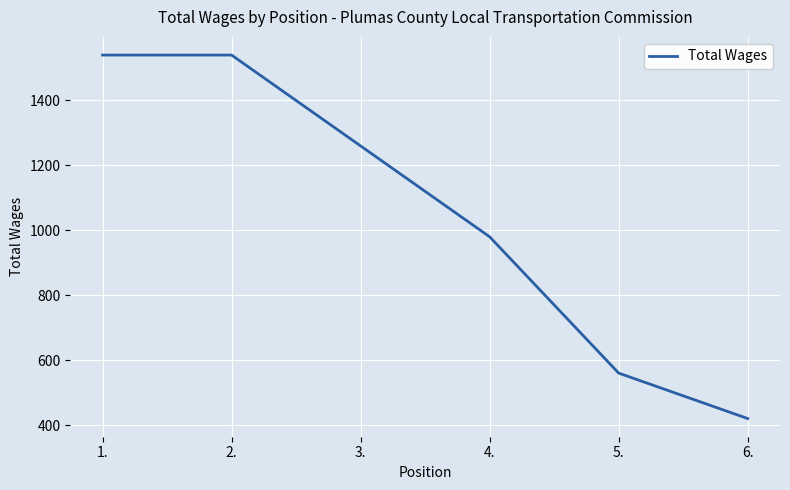

Between 4. and 1., which is larger?

1.